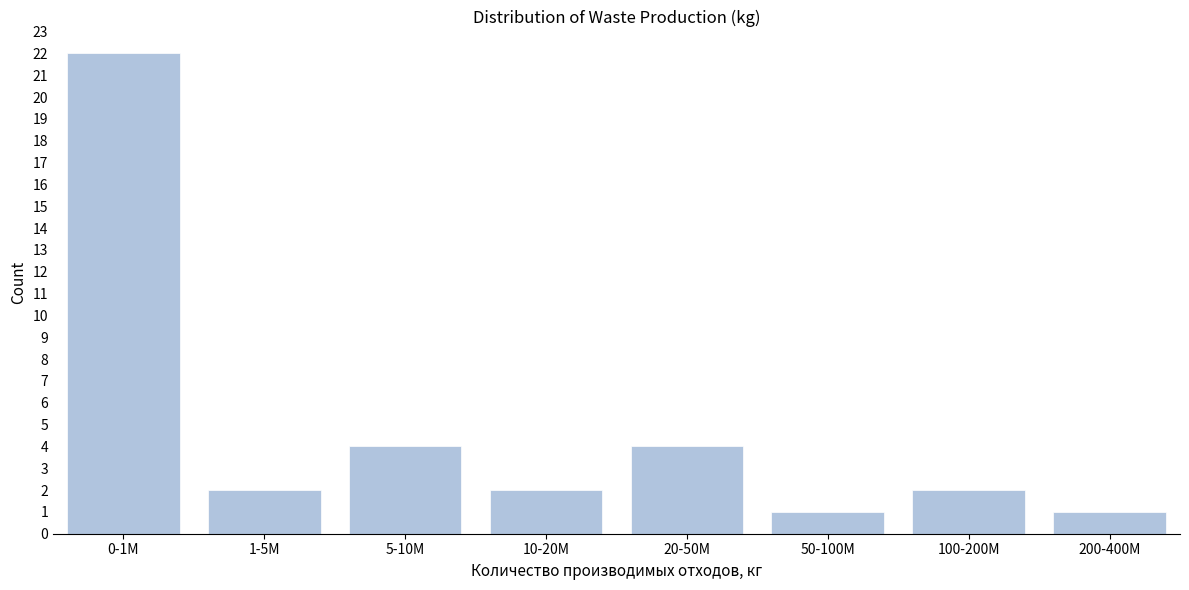

Reading left to right, list all the values displayed in this chart.

22	2	4	2	4	1	2	1